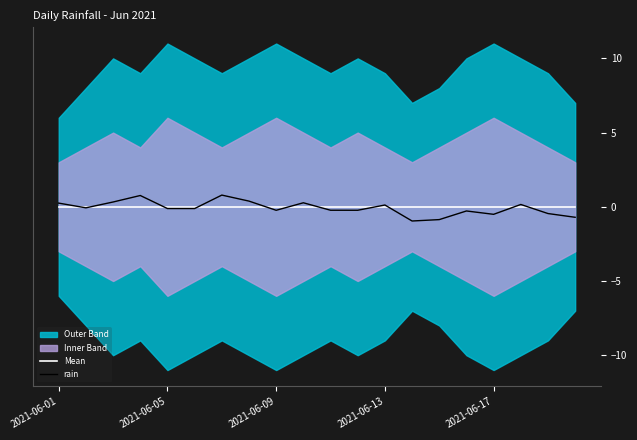

How many intersections are there between rain and Mean?

11